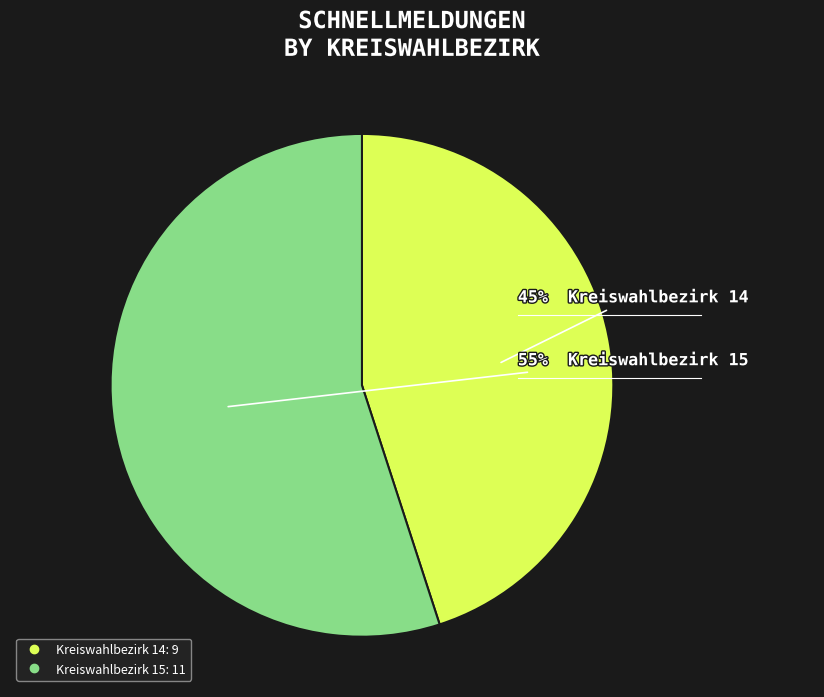

Which category accounts for the majority?

Kreiswahlbezirk 15